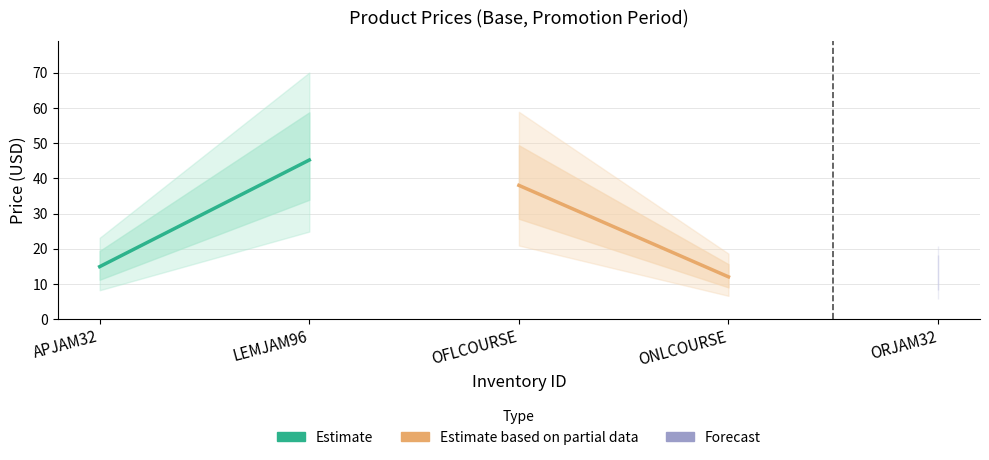

What is the value of the Estimate point at the 1st from the left?

14.9